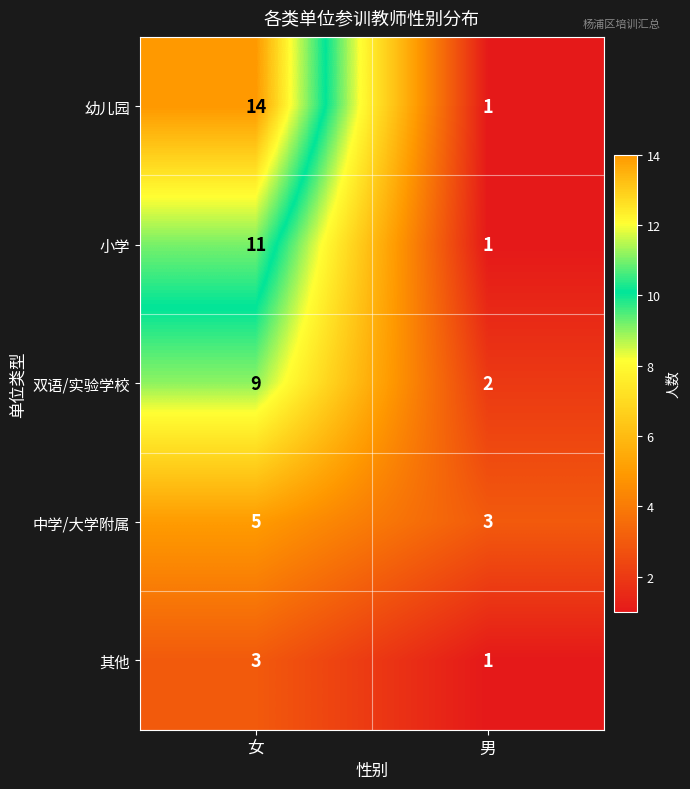

Which label corresponds to the smallest value in the chart?

男